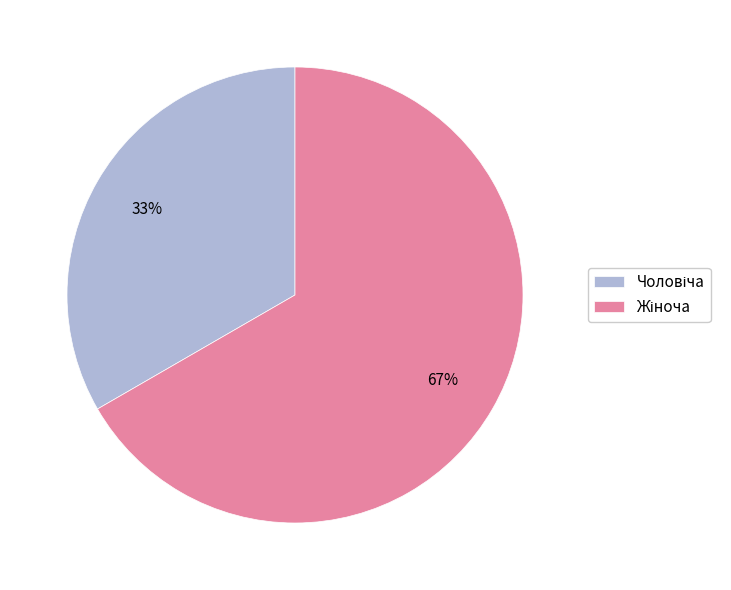

Is there any slice that represents more than half of the pie?

Yes